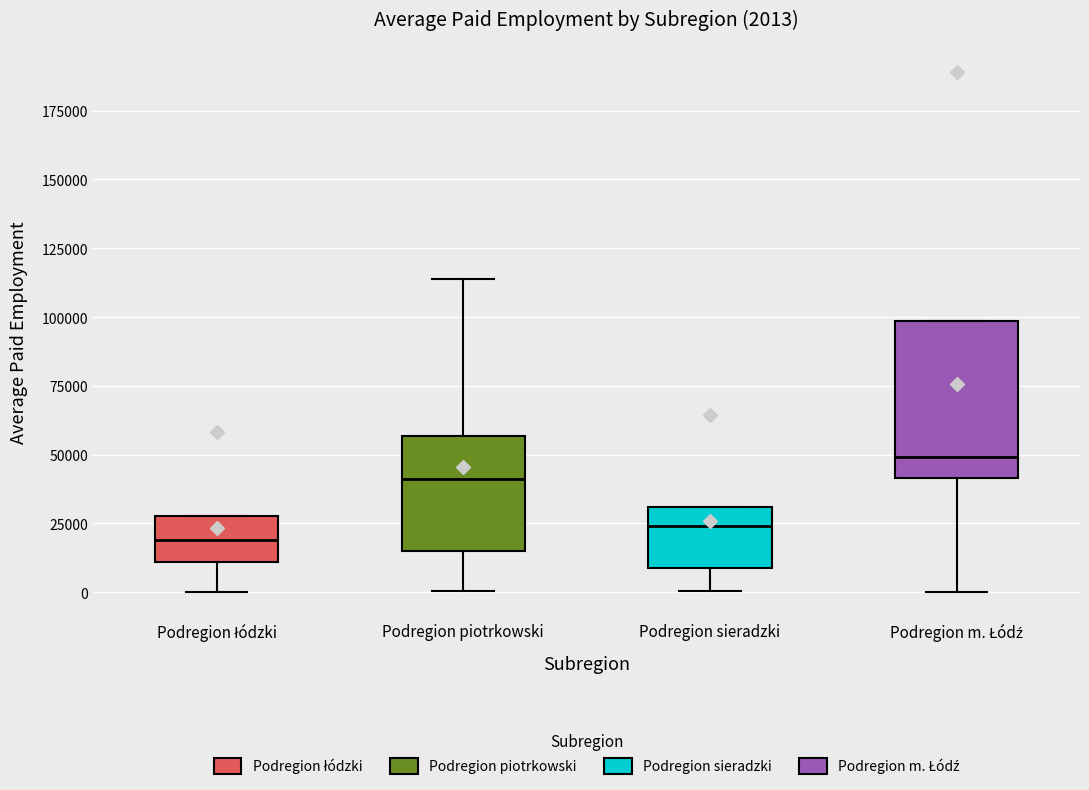

Which box has the highest median line?

Podregion m. Łódź